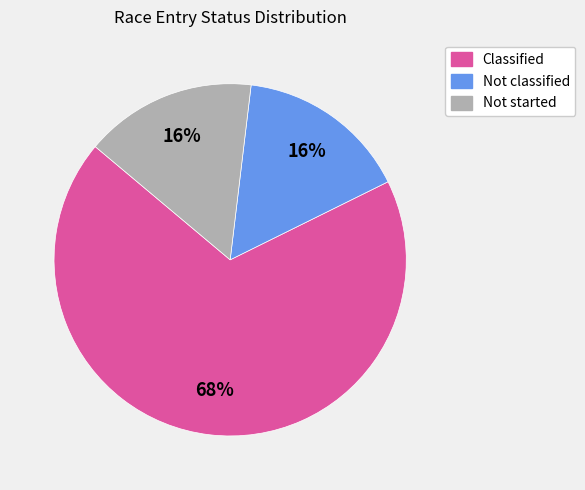

What percentage is the Not classified slice, to the nearest percent?

16%